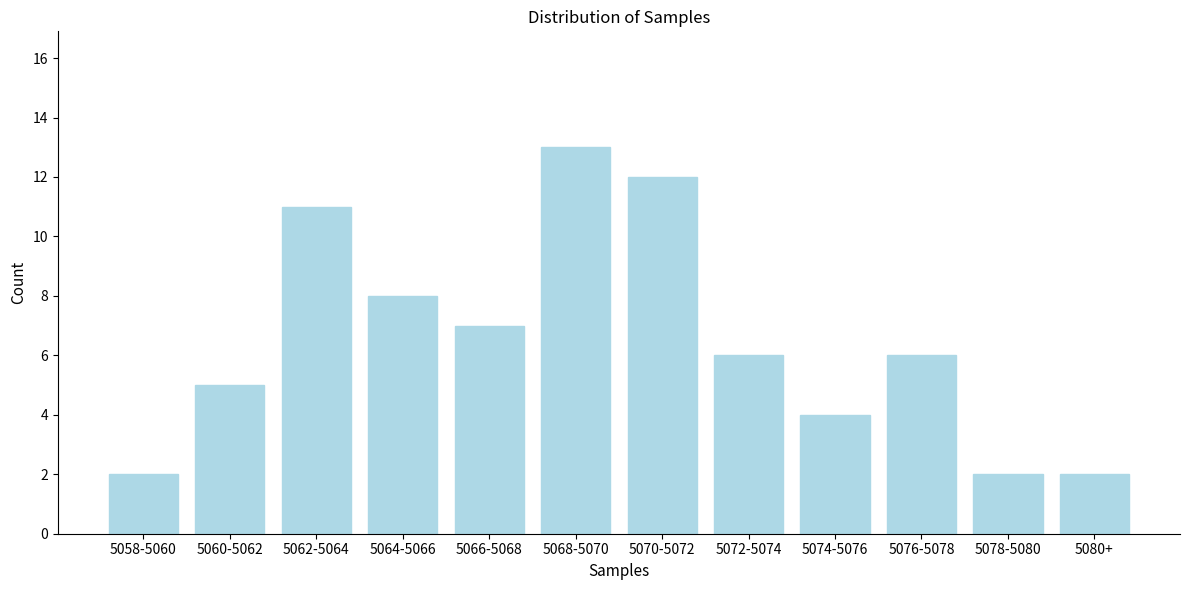

Reading left to right, list all the values displayed in this chart.

2	5	11	8	7	13	12	6	4	6	2	2